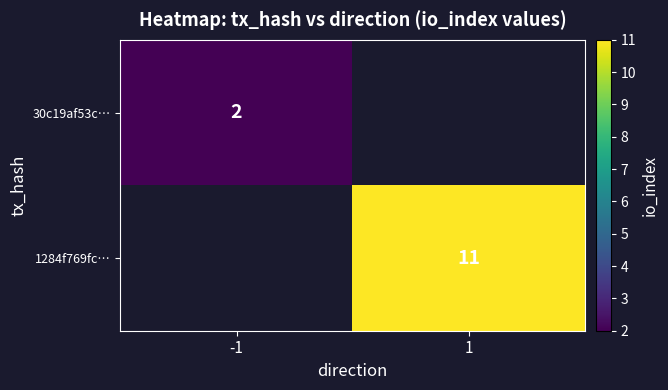

True or false: 30c19af53c… has a value of 1 at -1.

False